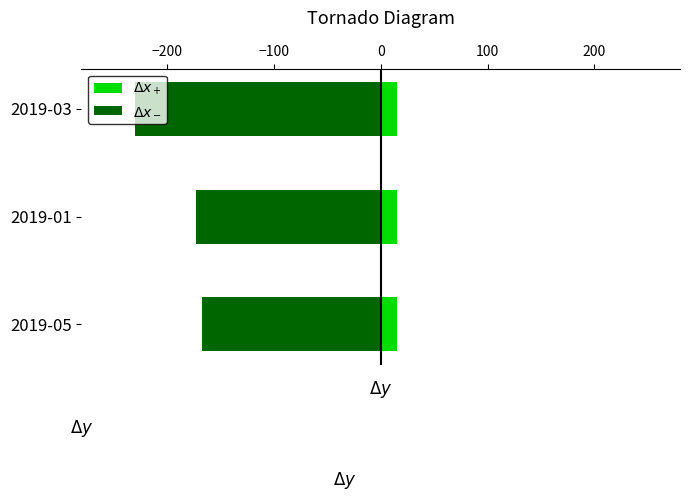

Between 2019-05 and 2019-01, which series saw the biggest shift?

$\Delta x_-$